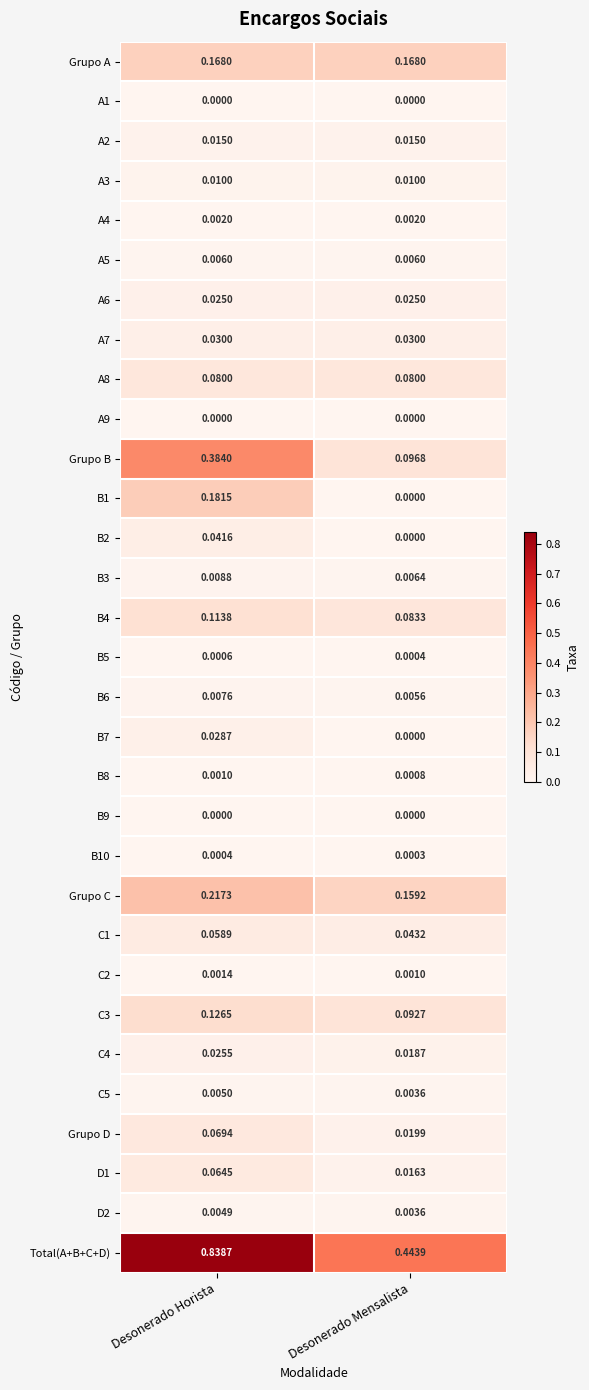

Which series has the widest spread of values?

Total(A+B+C+D)